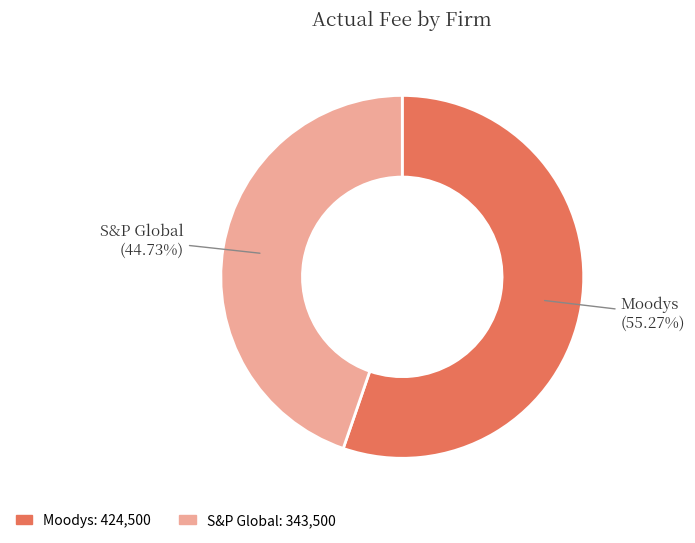

What percentage is NOT represented by S&P Global?

55.3%